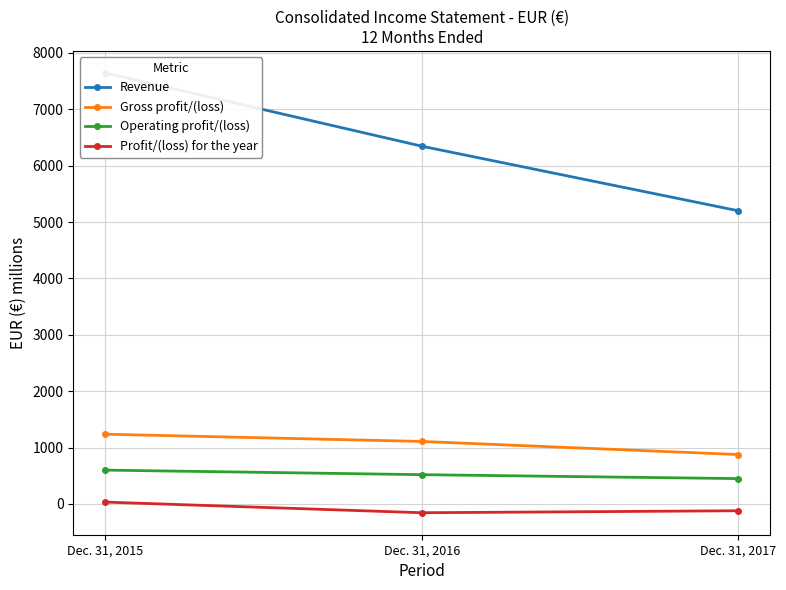

Which label corresponds to the smallest value in the chart?

Dec. 31, 2016